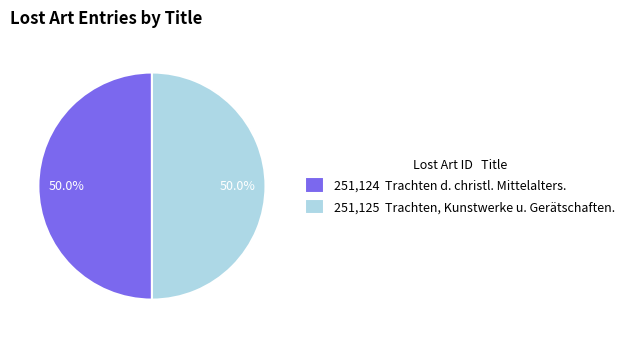

Count the number of slices in the pie.

2